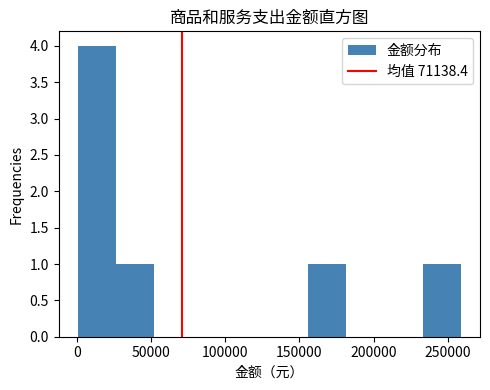

Reading left to right, list every bar in this chart as the range it spans on the x-axis followed by its height. Neither the bar edges nor the heights are printed on the chart, so give them approximately, as read against the axes.

0 to 25000: 4
25000 to 50000: 1
50000 to 80000: 0
80000 to 105000: 0
105000 to 130000: 0
130000 to 155000: 0
155000 to 180000: 1
180000 to 205000: 0
205000 to 235000: 0
235000 to 260000: 1